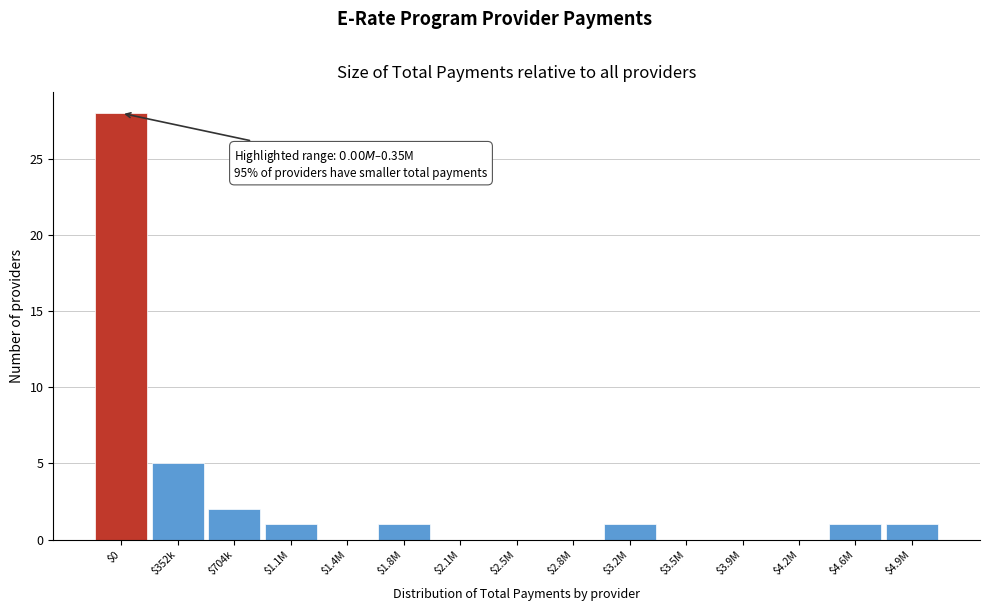

The chart shows a value of 0 at $4.2M. True or false?

True